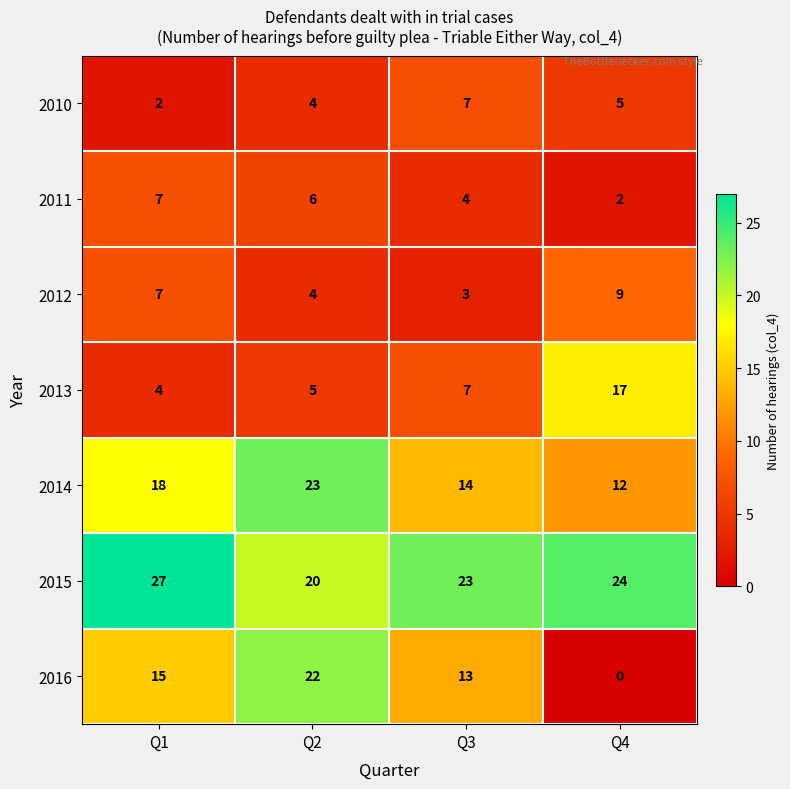

At which category is the sum across all series the highest?

Q2